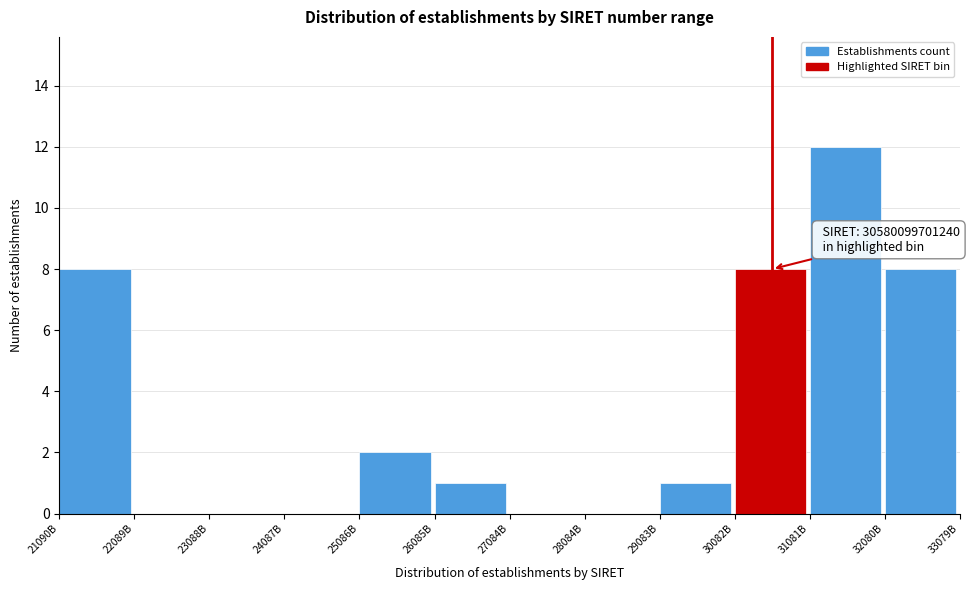

Reading left to right, extract all data points from this chart.

21090B=8	22089B=0	23088B=0	24087B=0	25086B=2	26085B=1	27084B=0	28084B=0	29083B=1	30082B=8	31081B=12	32080B=8